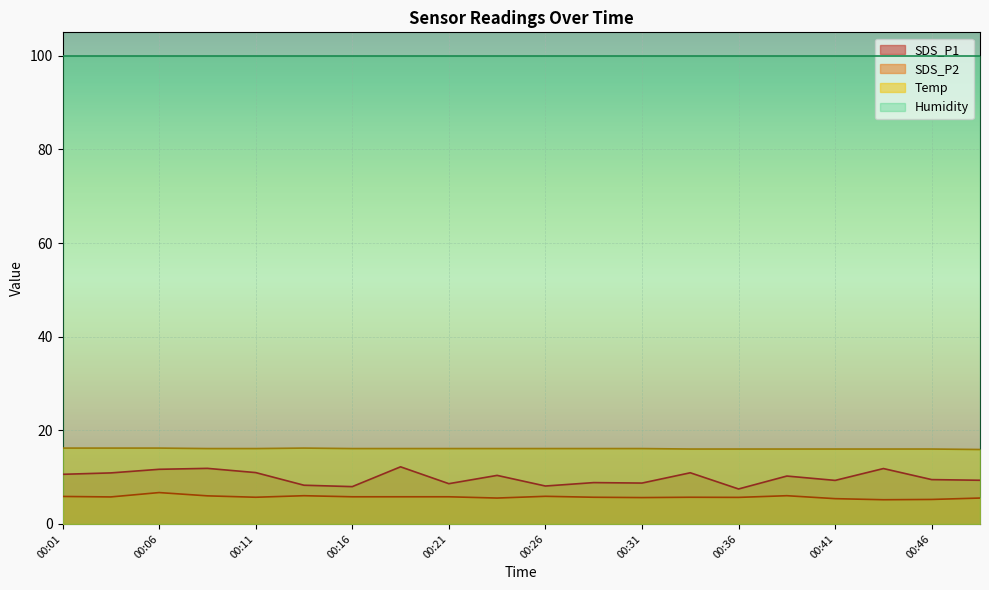

True or false: SDS_P2 has a value of 6.7 at 00:06.

True